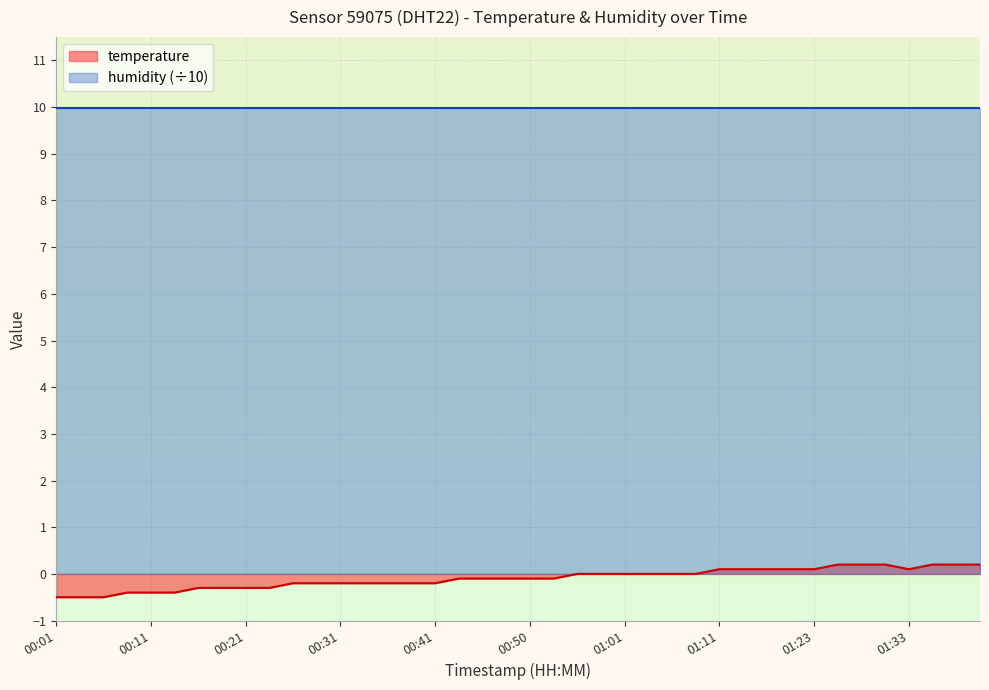

The chart shows a value of 0.3 at 01:31. True or false?

False